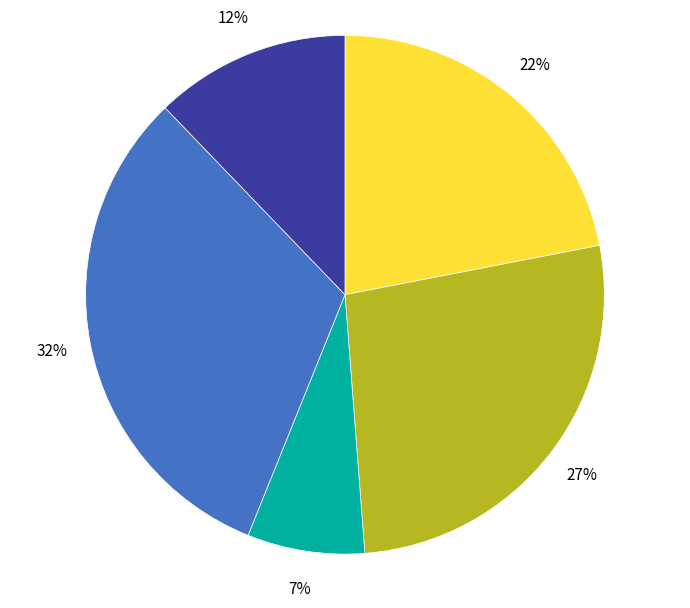

Does any single category account for the majority?

No